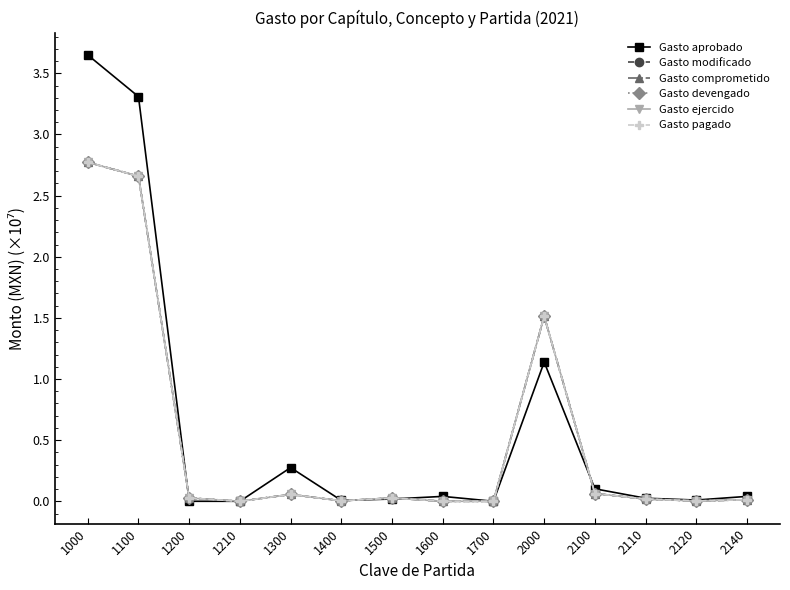

Is this an area chart (filled region under the line)?

No